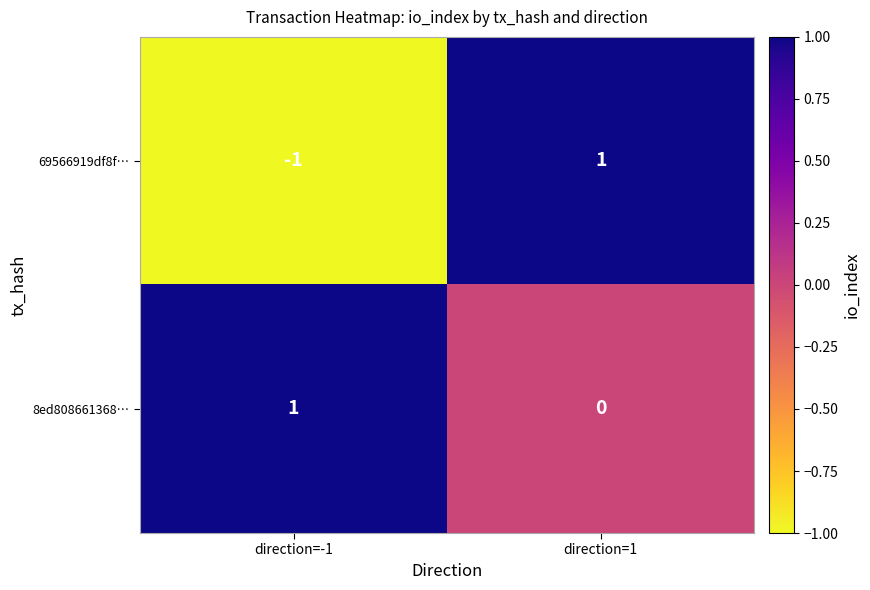

Which category has the lowest value in the 8ed808661368… series?

direction=1